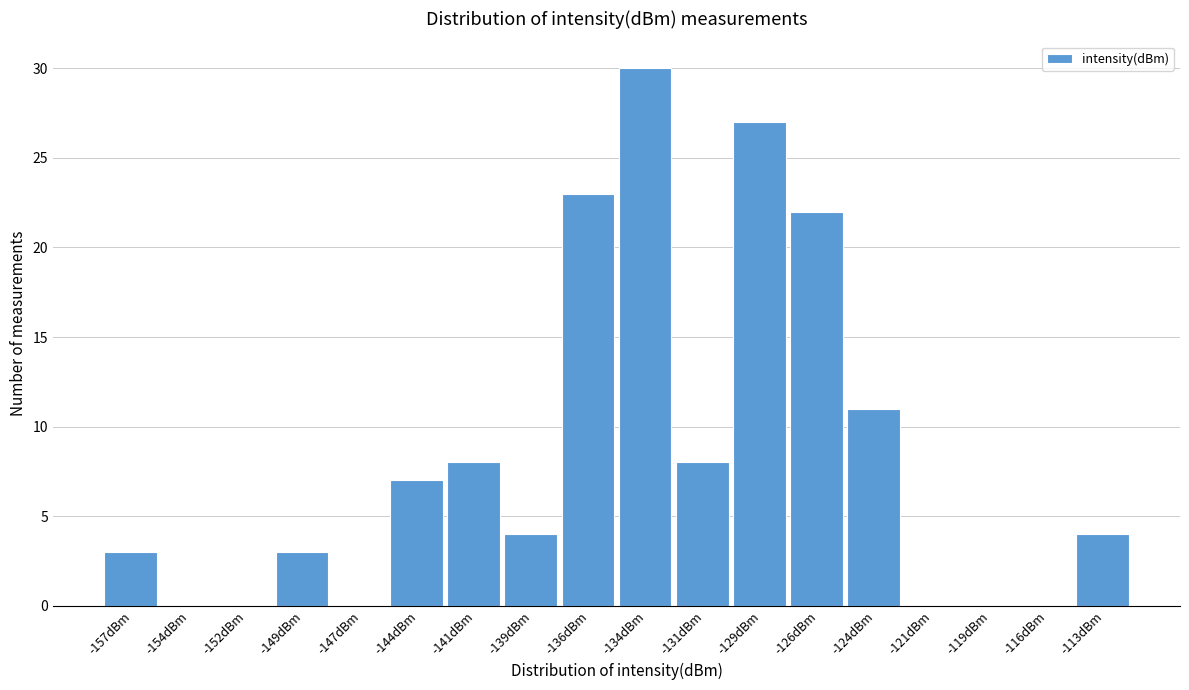

Reading left to right, transcribe all the data shown in this chart.

-157dBm=3	-154dBm=0	-152dBm=0	-149dBm=3	-147dBm=0	-144dBm=7	-141dBm=8	-139dBm=4	-136dBm=23	-134dBm=30	-131dBm=8	-129dBm=27	-126dBm=22	-124dBm=11	-121dBm=0	-119dBm=0	-116dBm=0	-113dBm=4